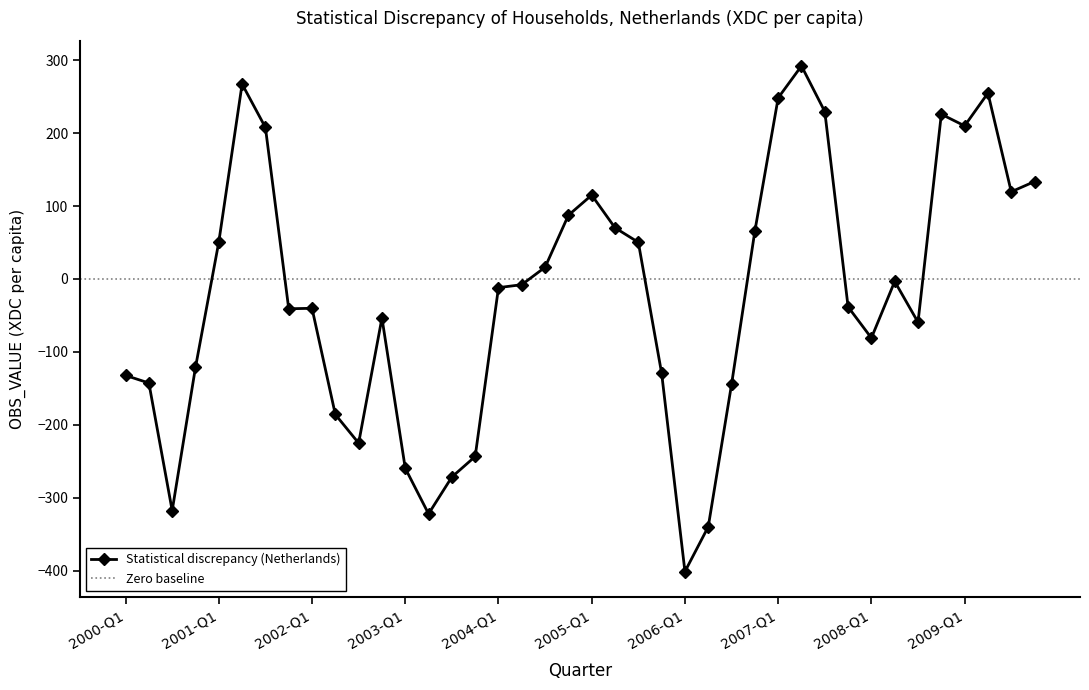

Which has a higher value, 2007-Q4 or 2001-Q1?

2001-Q1